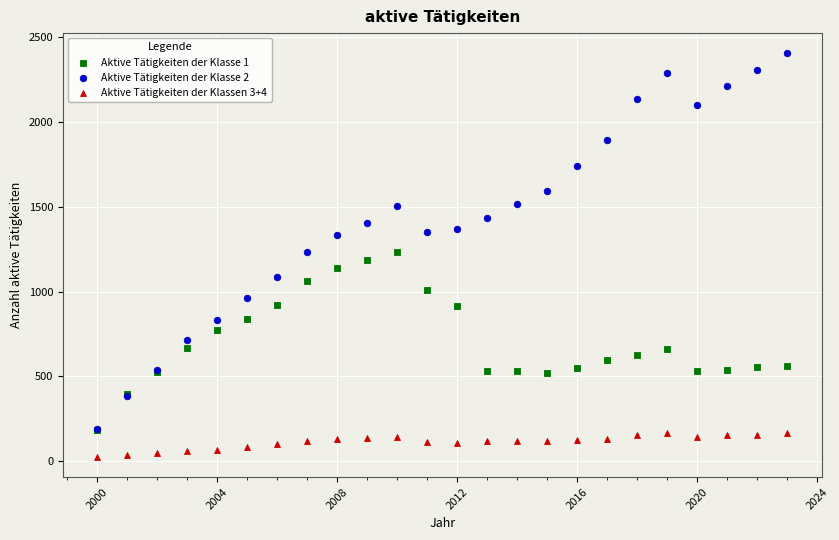

Which series contains the highest Y value?

Aktive Tätigkeiten der Klasse 2